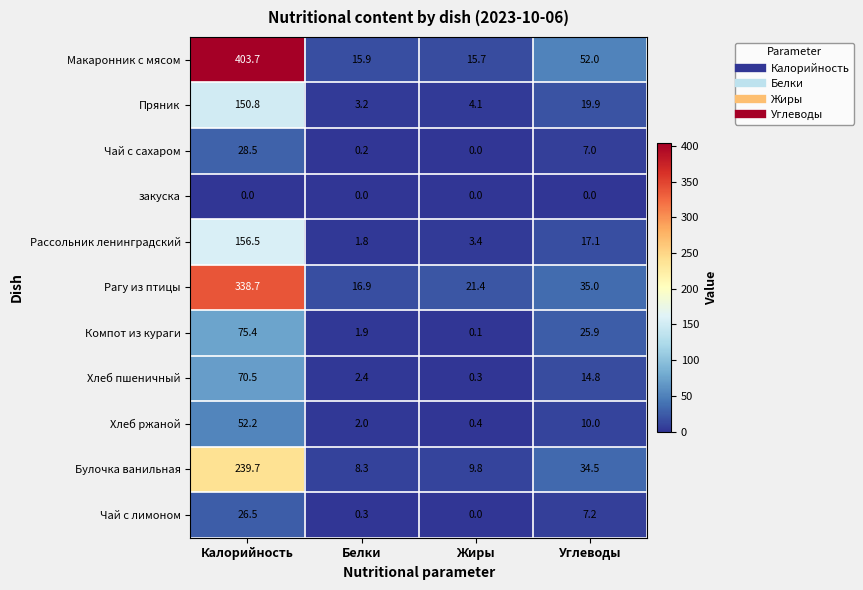

The Хлеб пшеничный series shows 14.8 at Углеводы. True or false?

True